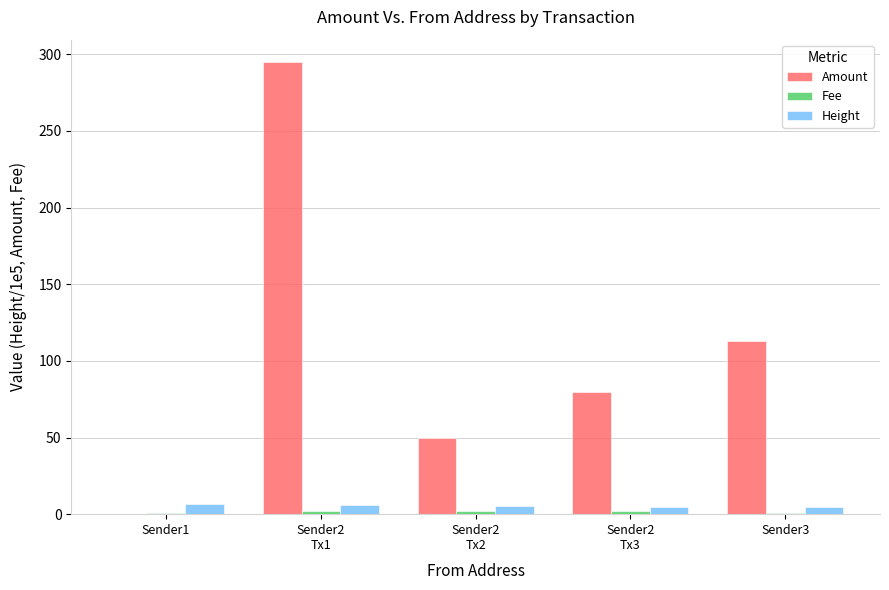

Count the number of data series in this chart.

3